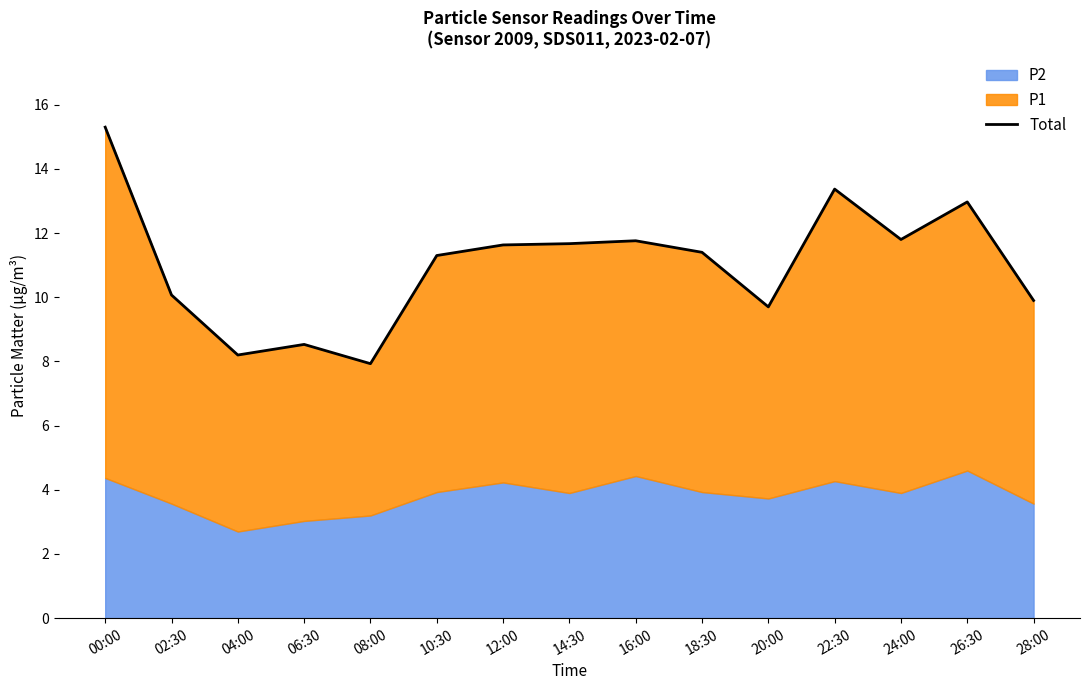

Rank the categories by value from lowest to highest.

08:00, 04:00, 06:30, 20:00, 28:00, 02:30, 10:30, 18:30, 12:00, 14:30, 16:00, 24:00, 26:30, 22:30, 00:00